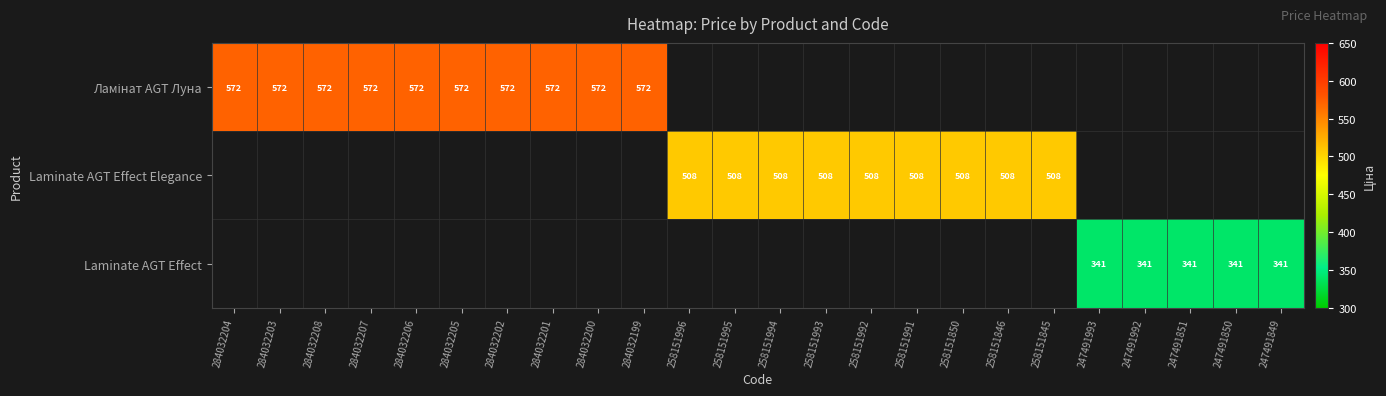

Which category has the lowest value in the Ламінат AGT Луна series?

284032204